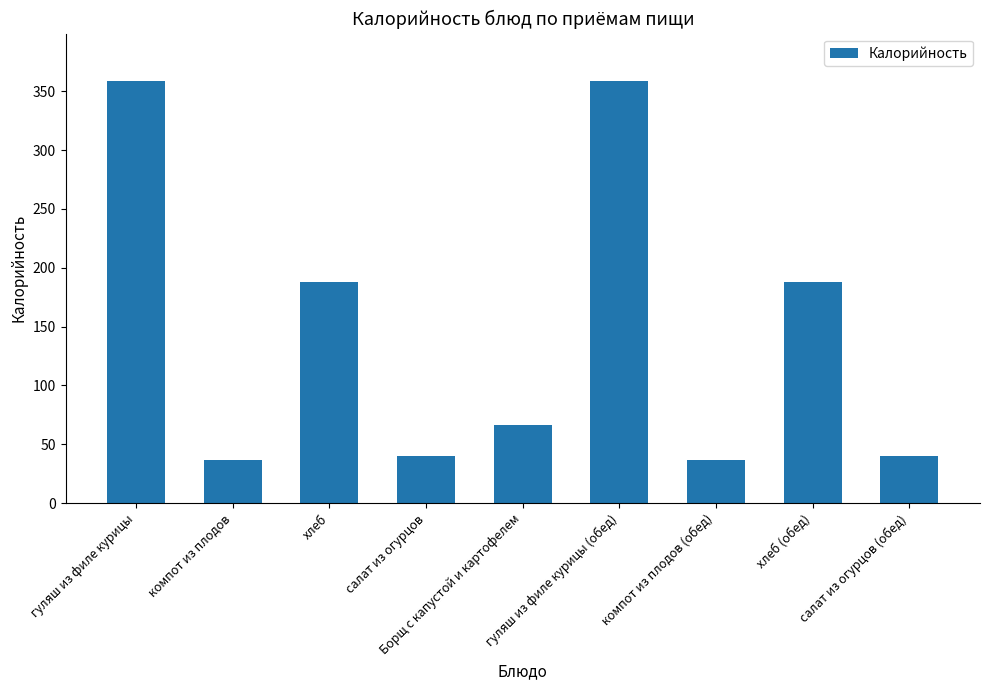

Which has a higher value, компот из плодов (обед) or хлеб?

хлеб